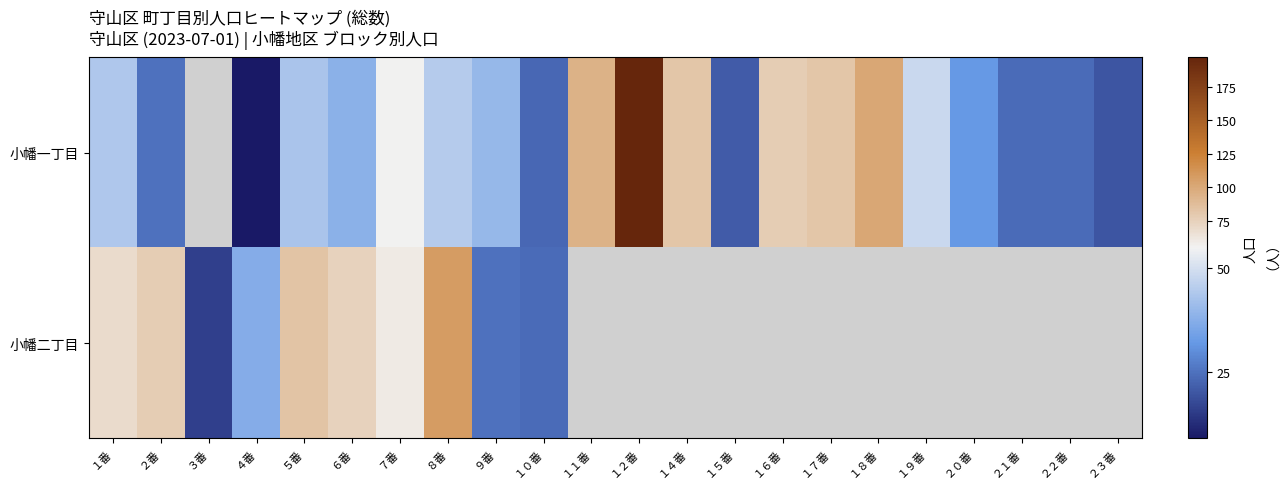

True or false: 小幡一丁目 has a value of 82.0 at １７番.

True